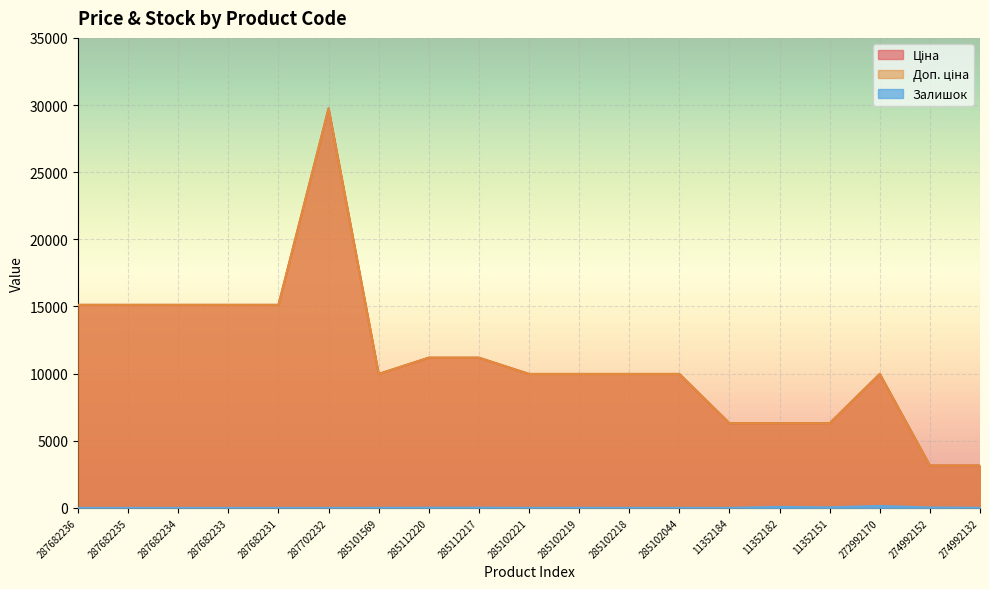

Rank the categories by Ціна value from highest to lowest.

287702232, 287682236, 287682235, 287682234, 287682233, 287682231, 285112220, 285112217, 285101569, 285102221, 285102219, 285102218, 285102044, 272992170, 11352184, 11352182, 11352151, 274992152, 274992132